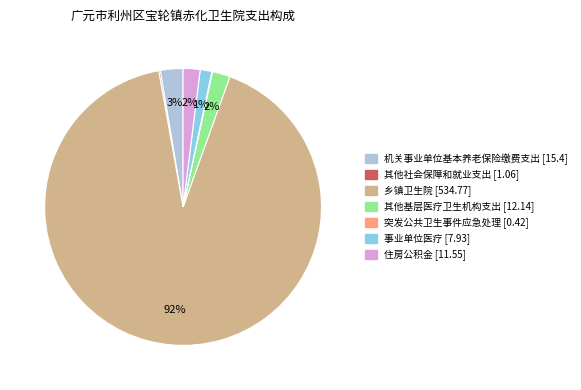

Which category has the biggest portion of the pie?

乡镇卫生院 [534.77]